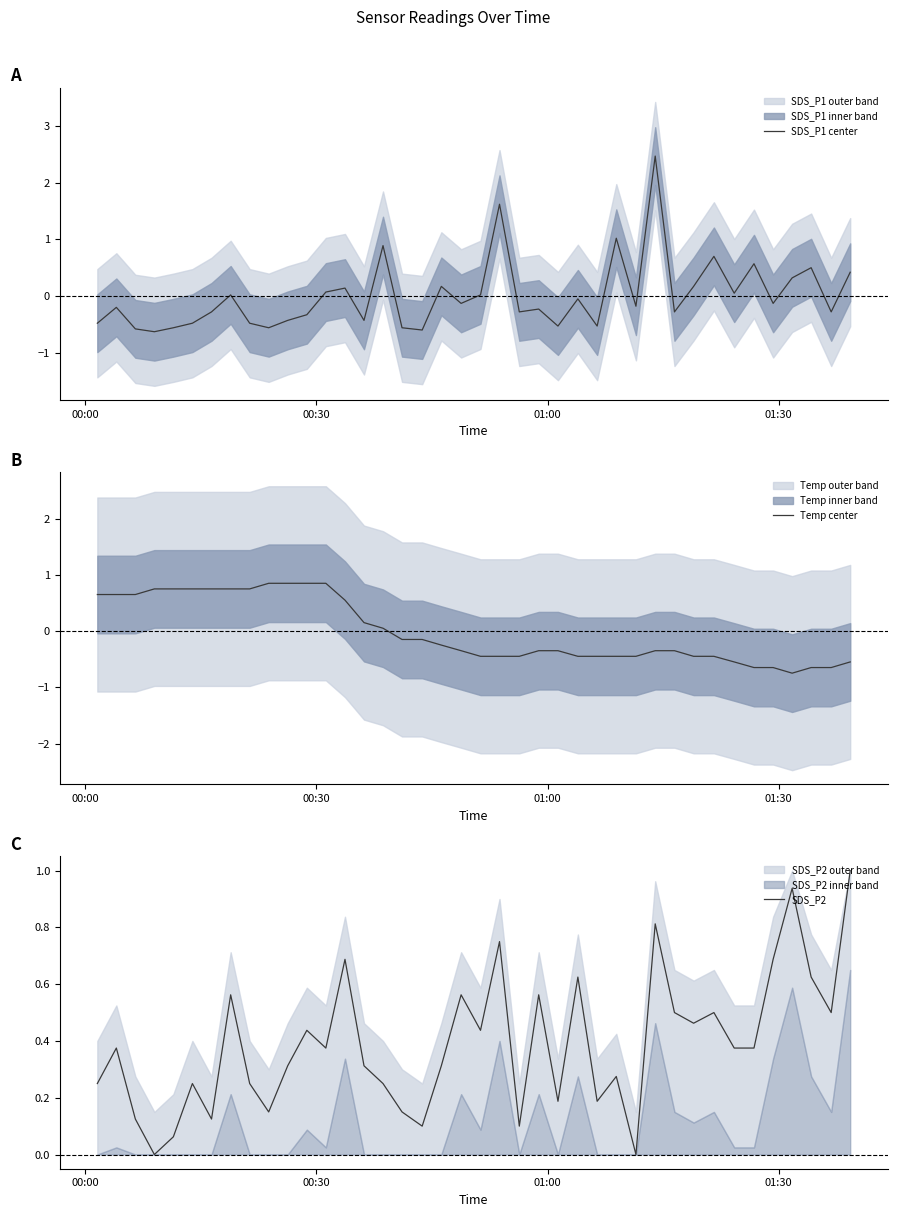

How many times do SDS_P2 and Temp center cross each other?

1